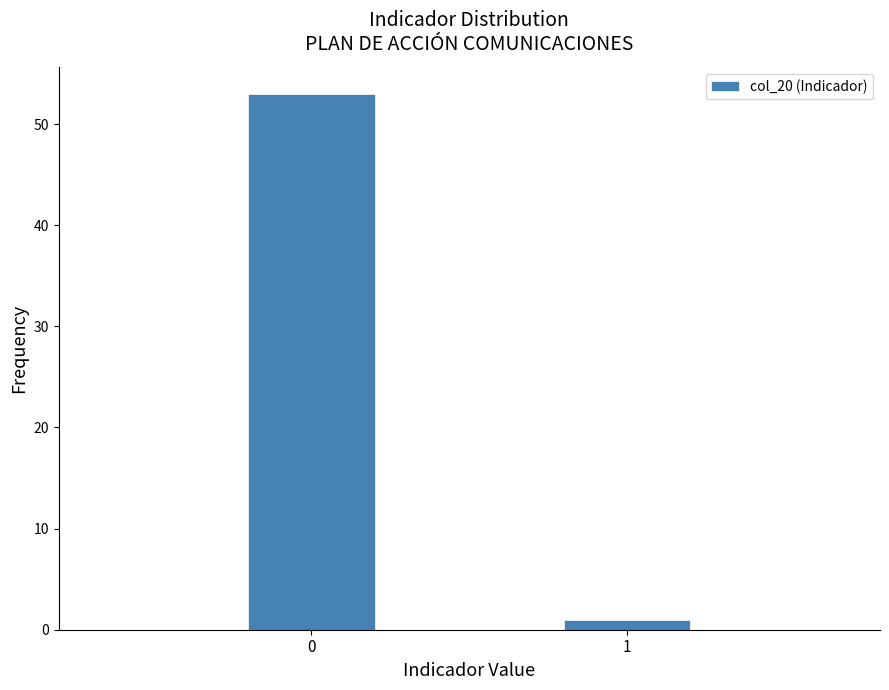

Reading left to right, what are all the values shown in this chart?

53	1